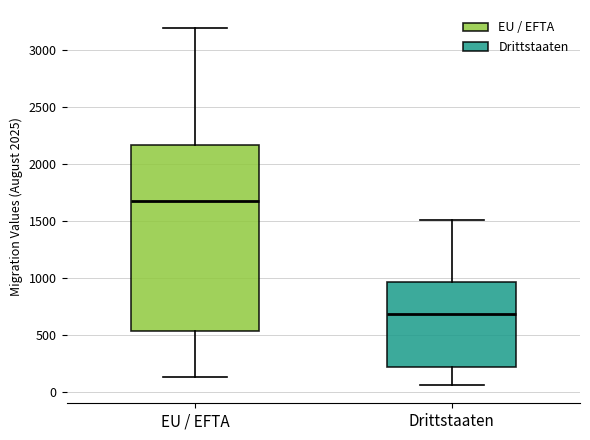

Which box has the highest median line?

EU / EFTA